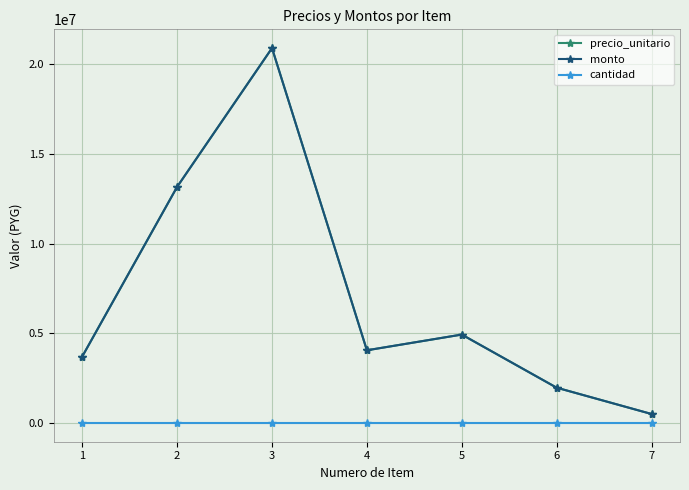

True or false: monto and cantidad intersect in this chart.

False